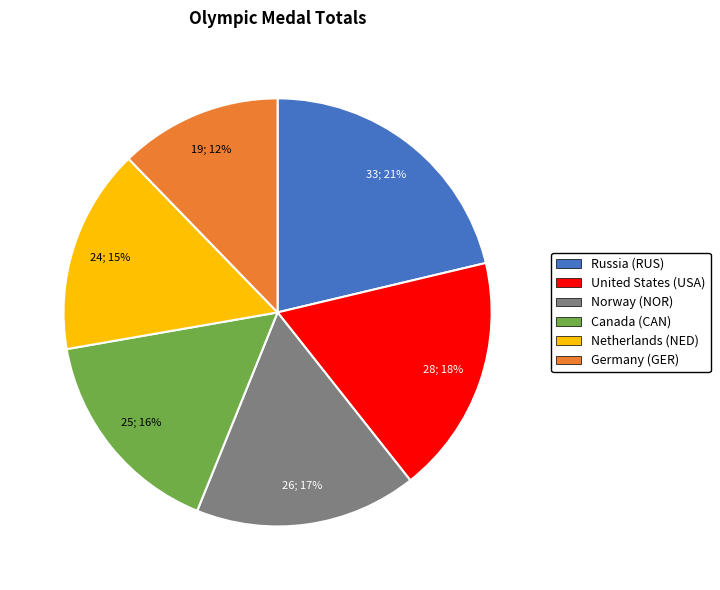

Is there a majority slice in this chart?

No